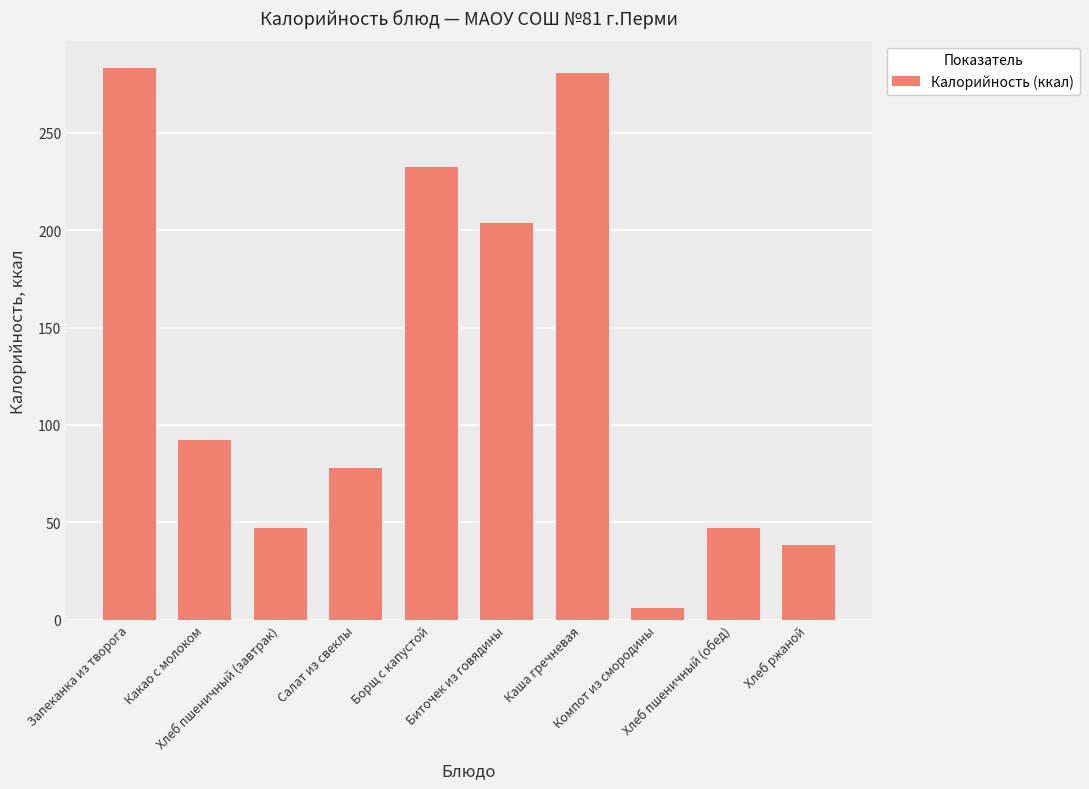

Is it true that the value at Хлеб пшеничный (обед) is 46.9?

True